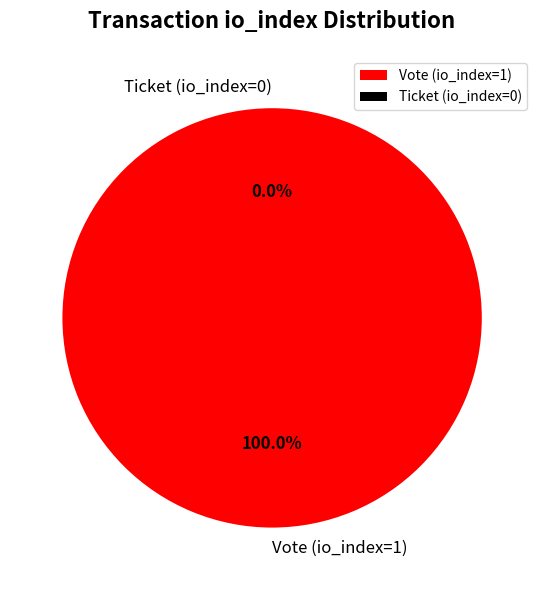

To the nearest percent, what percentage of the pie is Vote (io_index=1)?

100%